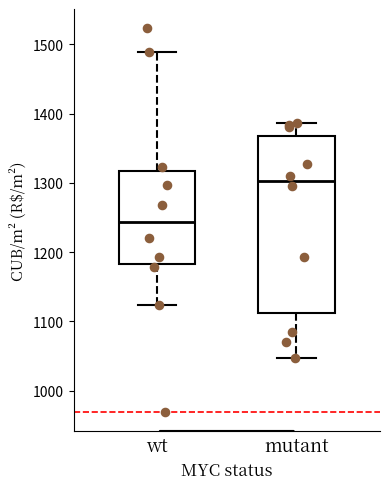

Comparing the boxes themselves (not the whiskers), which one is the tallest?

mutant